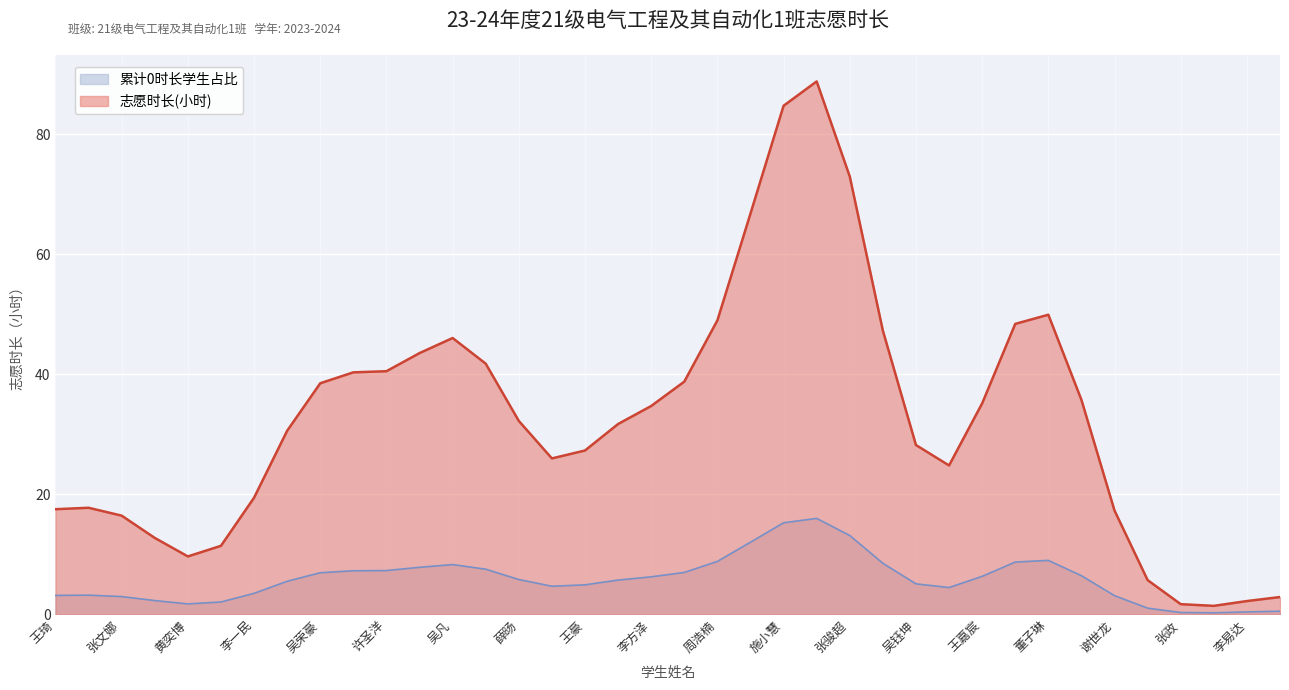

What is the maximum value shown in the chart?

88.8